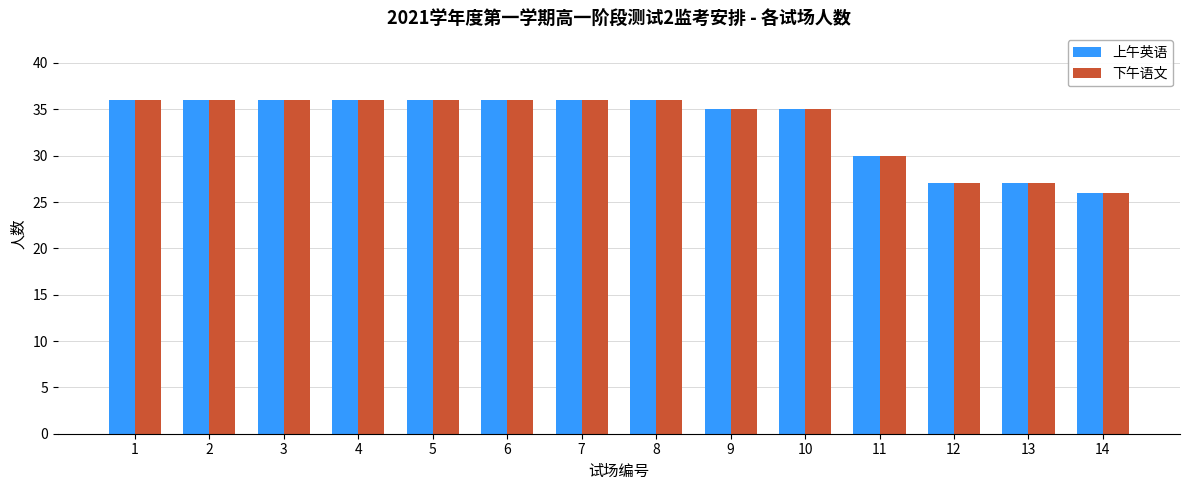

Does the chart contain stacked bars?

No